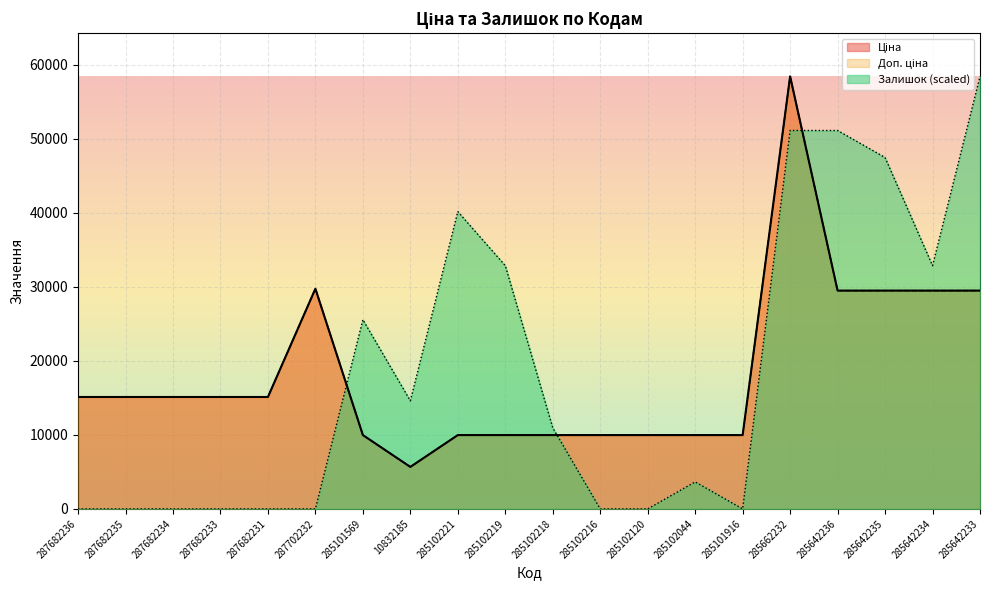

At which category does Доп. ціна reach its first local valley?

10832185